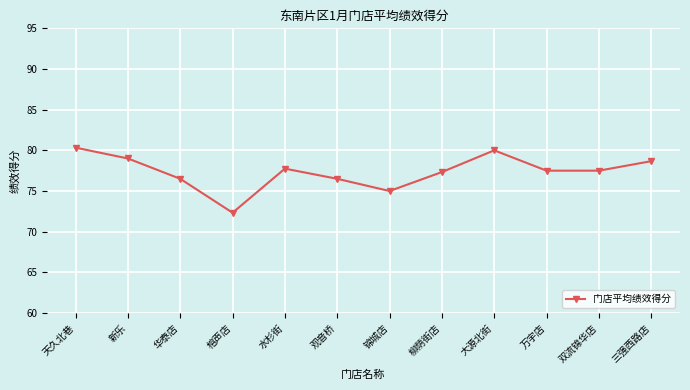

What is the change in value from 观音桥 to 大源北街?

+3.5